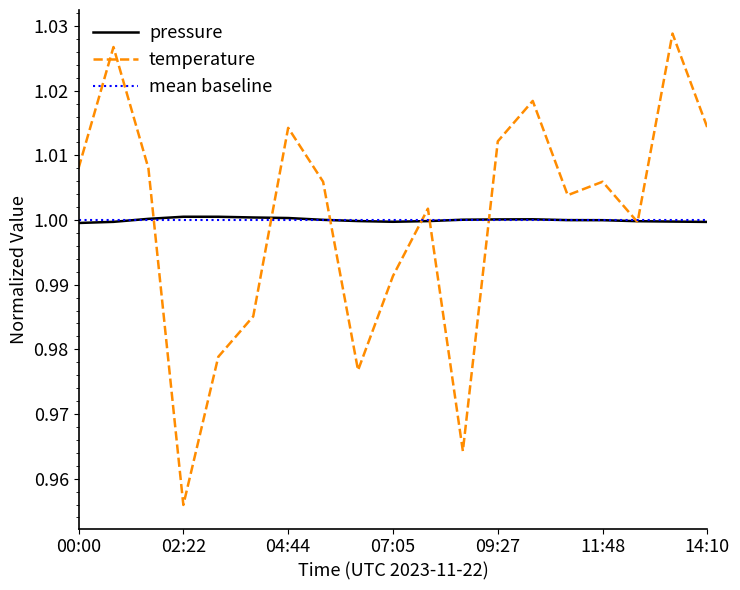

Which series has the largest range (max minus min)?

temperature